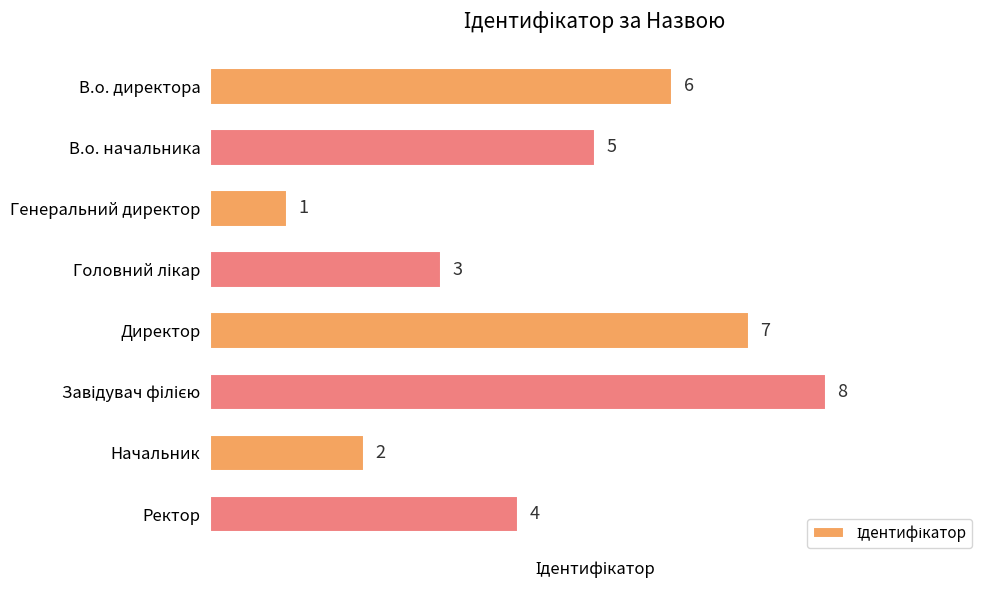

True or false: the data shows 1 at Ректор.

False